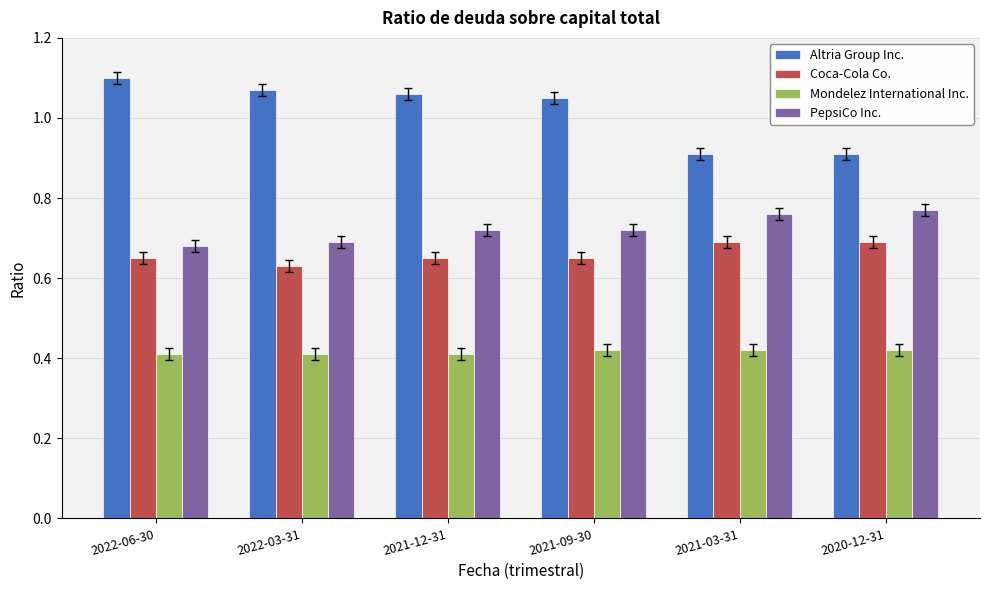

What is the difference between the highest and lowest values at 2020-12-31?

0.5